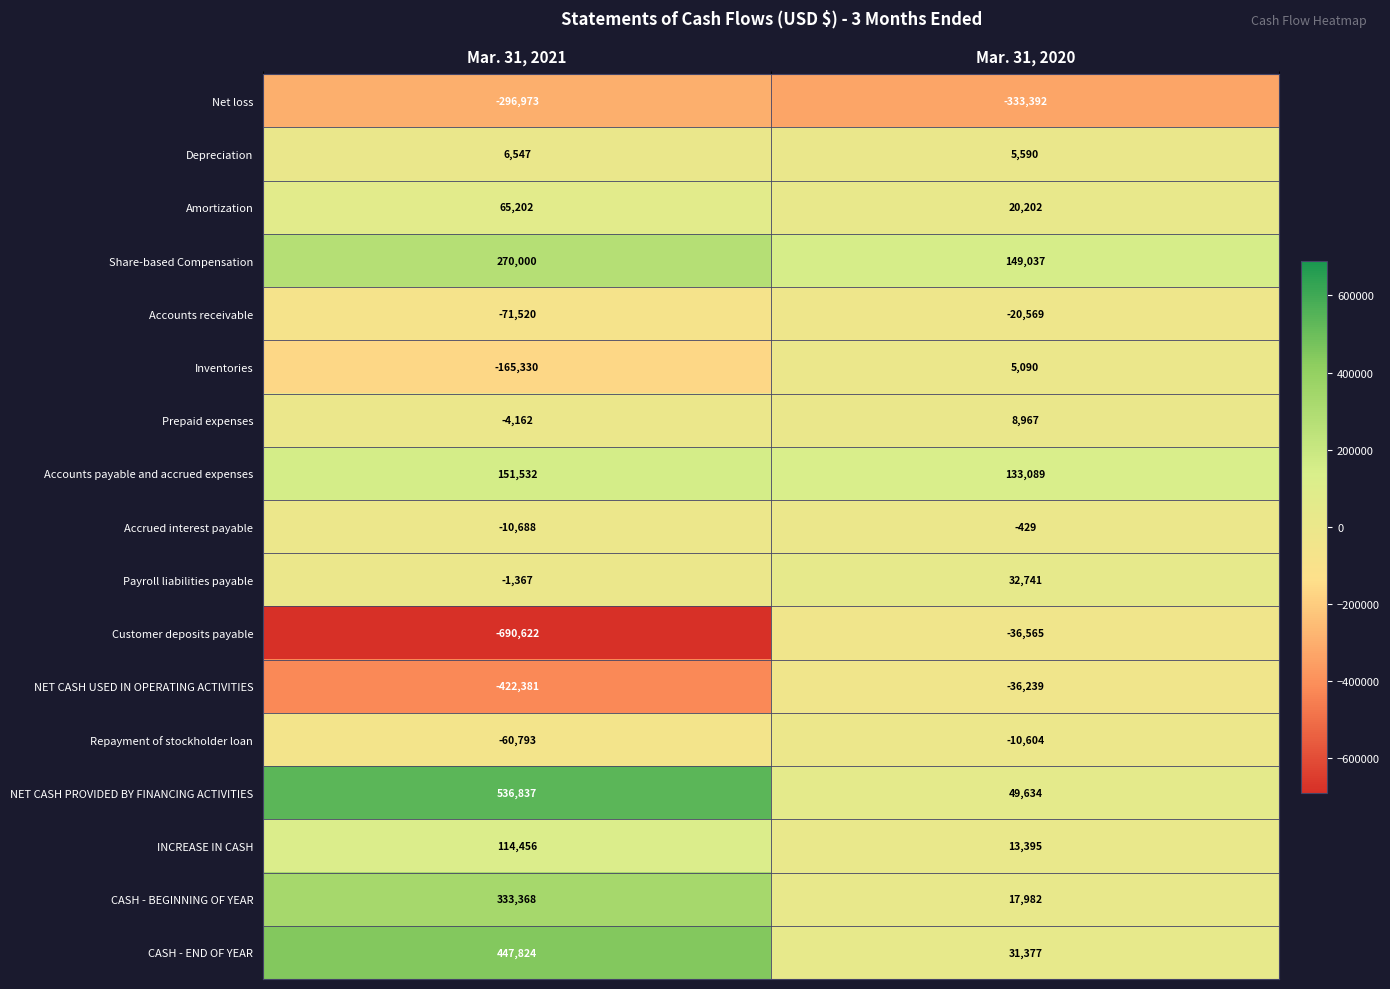

How many distinct data groups are displayed?

17